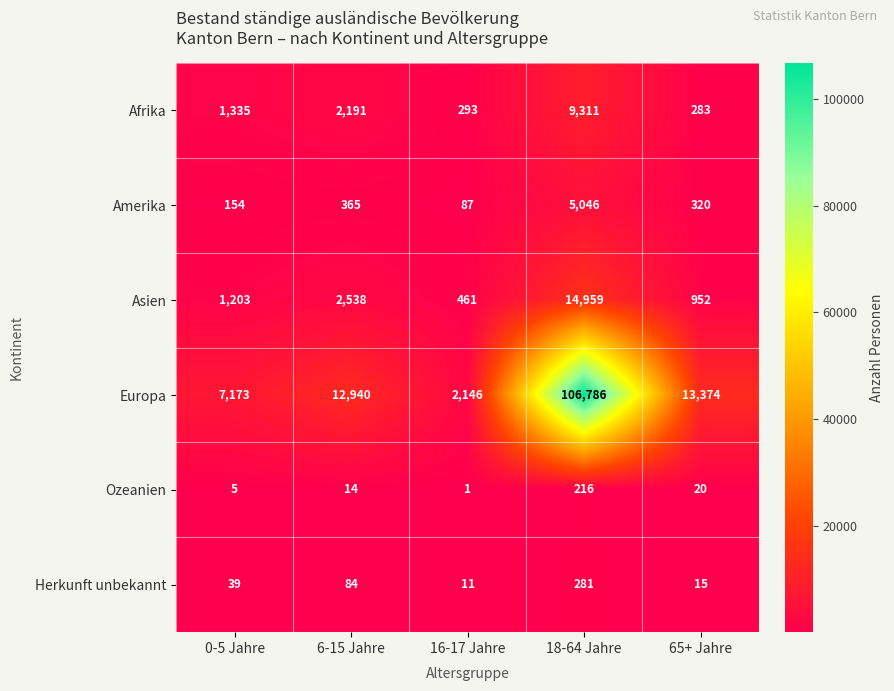

True or false: Afrika has a value of 1335 at 0-5 Jahre.

True